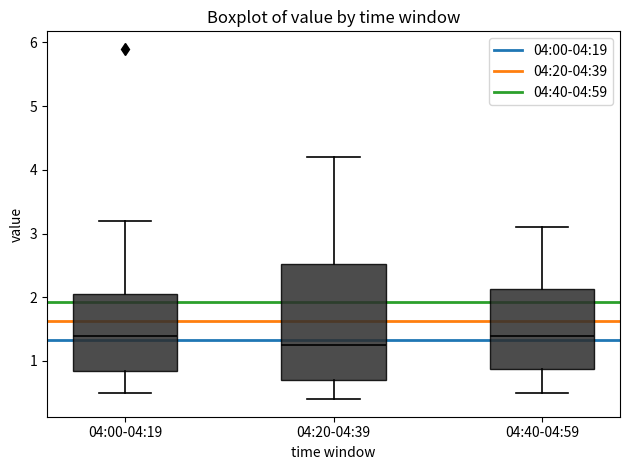

Where does the lower whisker of the box for 04:40-04:59 end on the y-axis? The values are not printed on the chart, so give them approximately, as read against the axis.

0.5